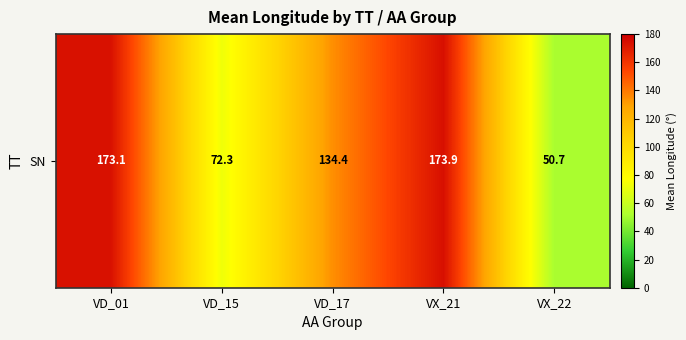

Which category has the lowest value across all series?

VX_22